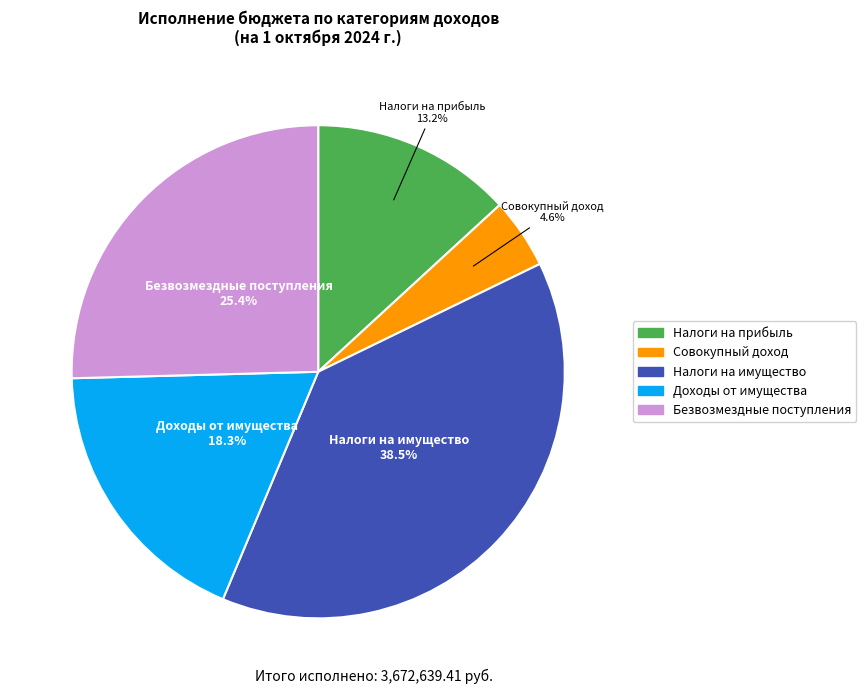

How much of the chart is everything except Доходы от имущества?

81.7%